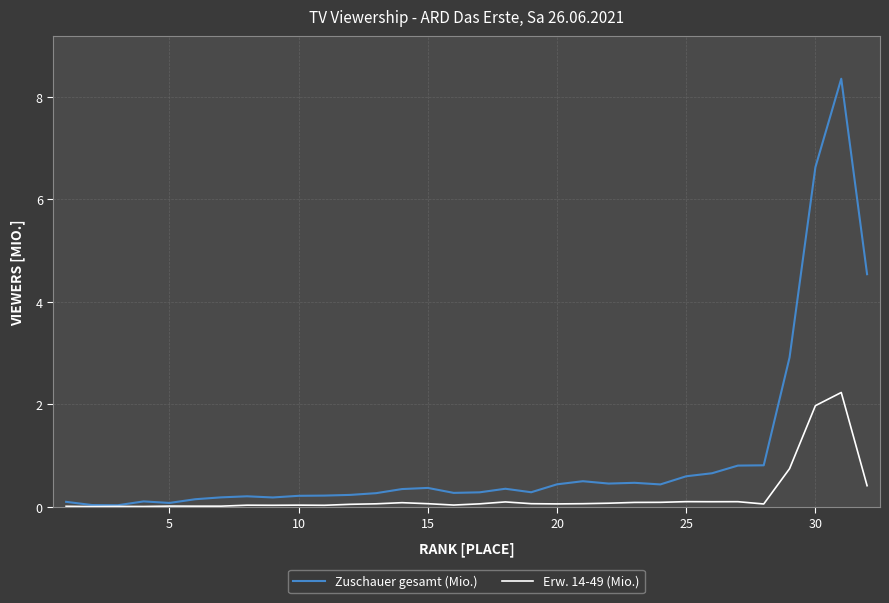

True or false: Erw. 14-49 (Mio.) has more than 0 interior local peaks.

True